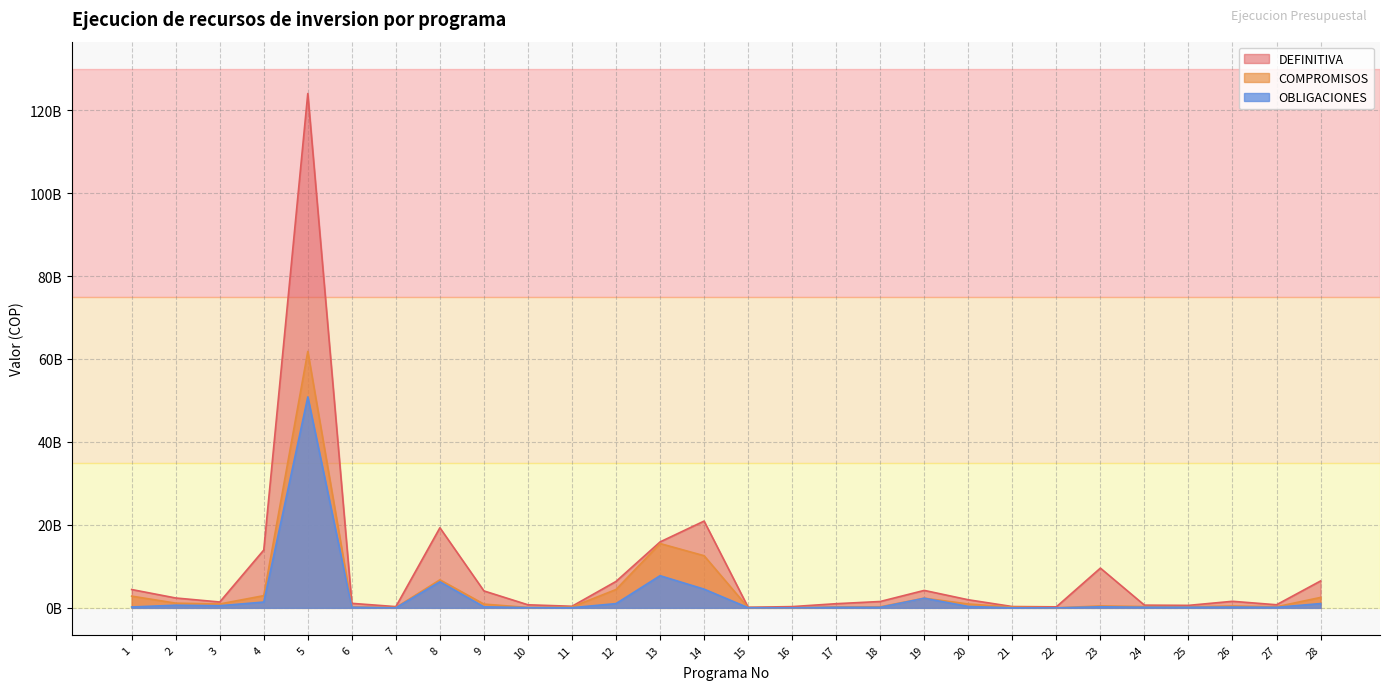

Where does the OBLIGACIONES series first go above 210506729?

1